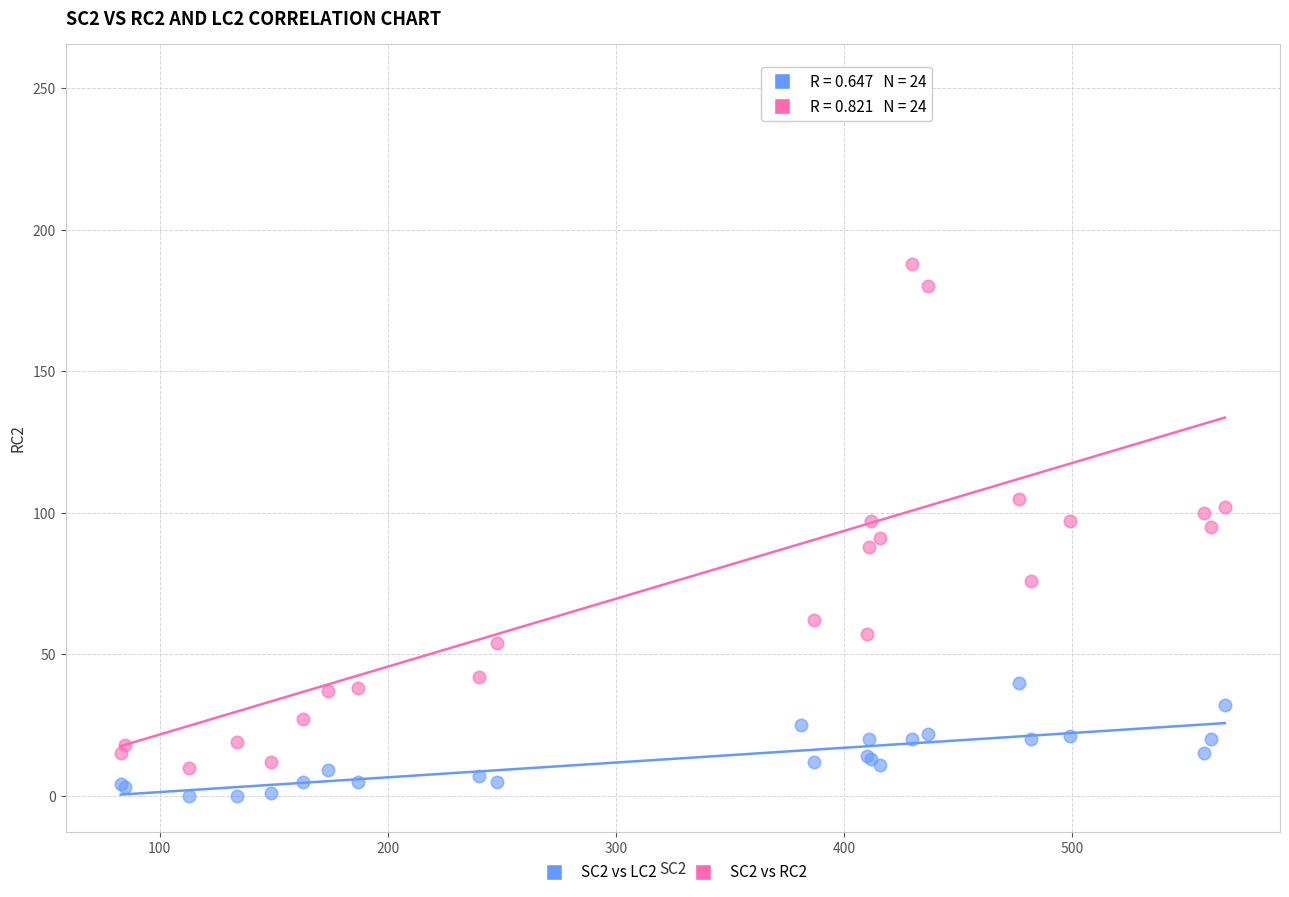

Which series has the widest spread of Y values?

SC2 vs RC2